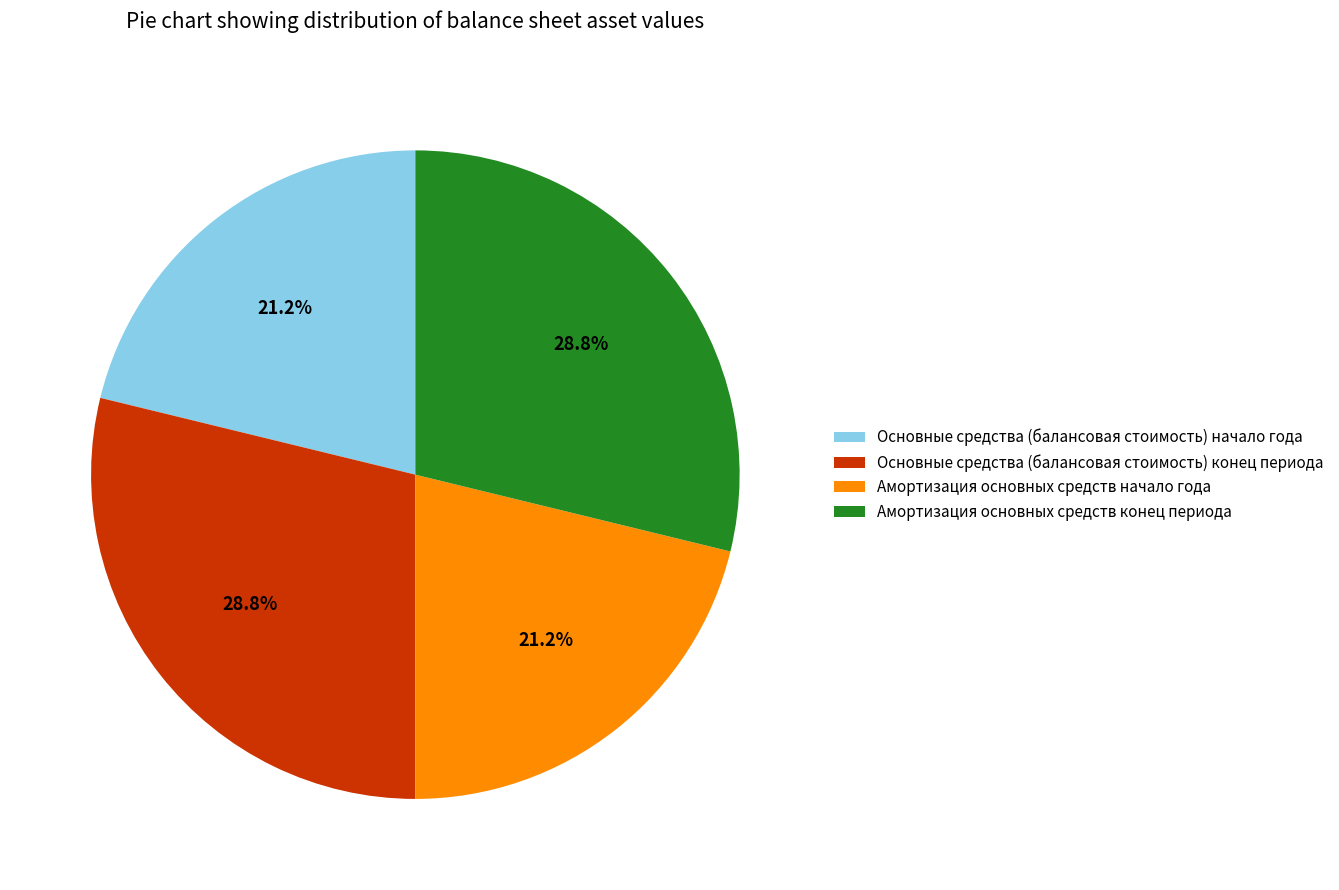

Does Амортизация основных средств начало года account for over 50% of the chart?

No